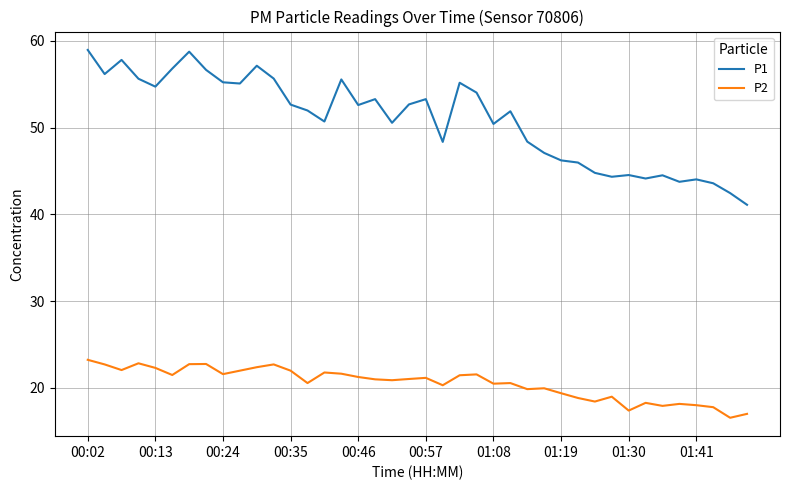

True or false: P2 has more than 0 interior local peaks.

True